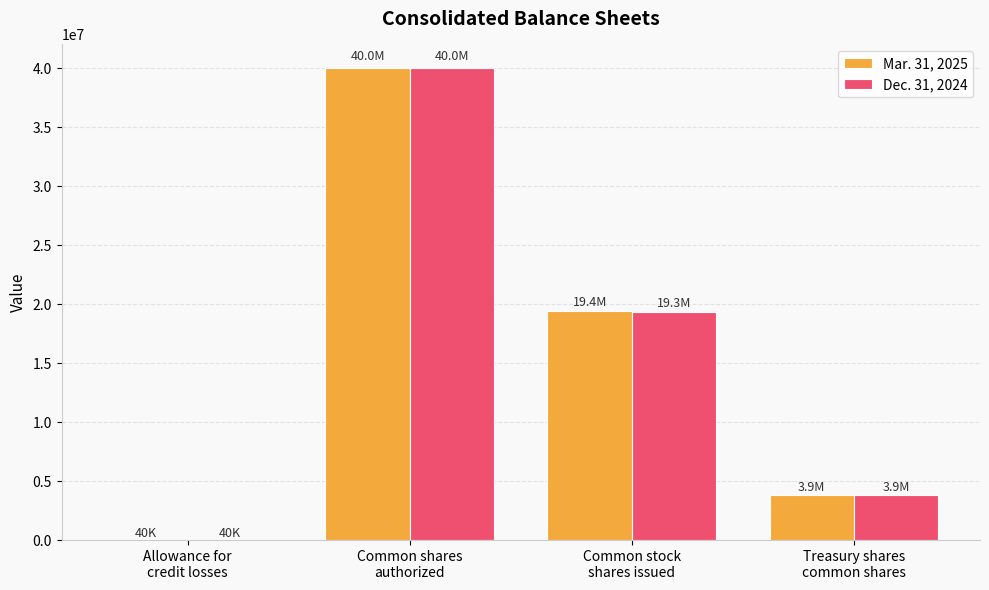

What is the maximum value shown in the chart?

40000000